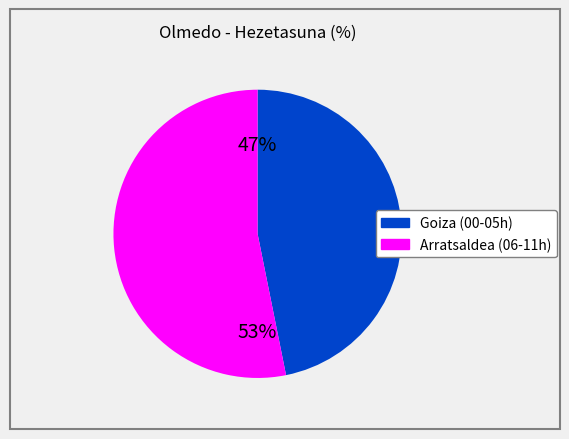

Approximately how many times larger is the value at Goiza (00-05h) compared to Arratsaldea (06-11h)?

0.9